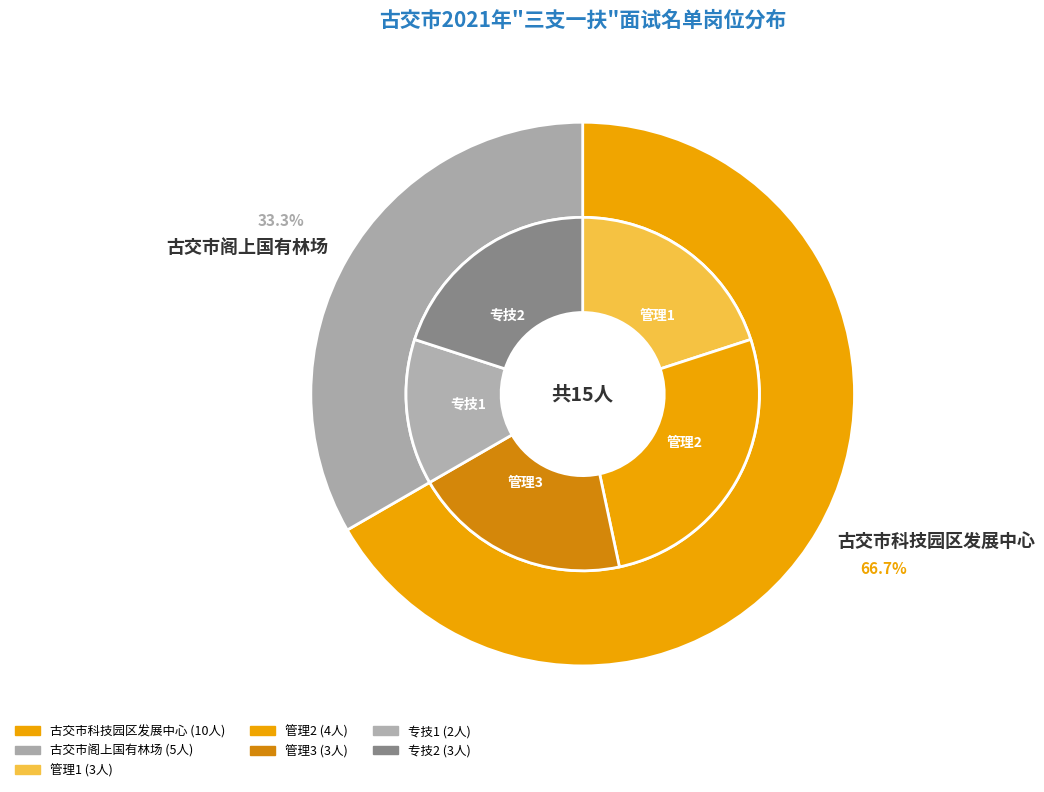

To the nearest percent, what is the average slice percentage?

50%